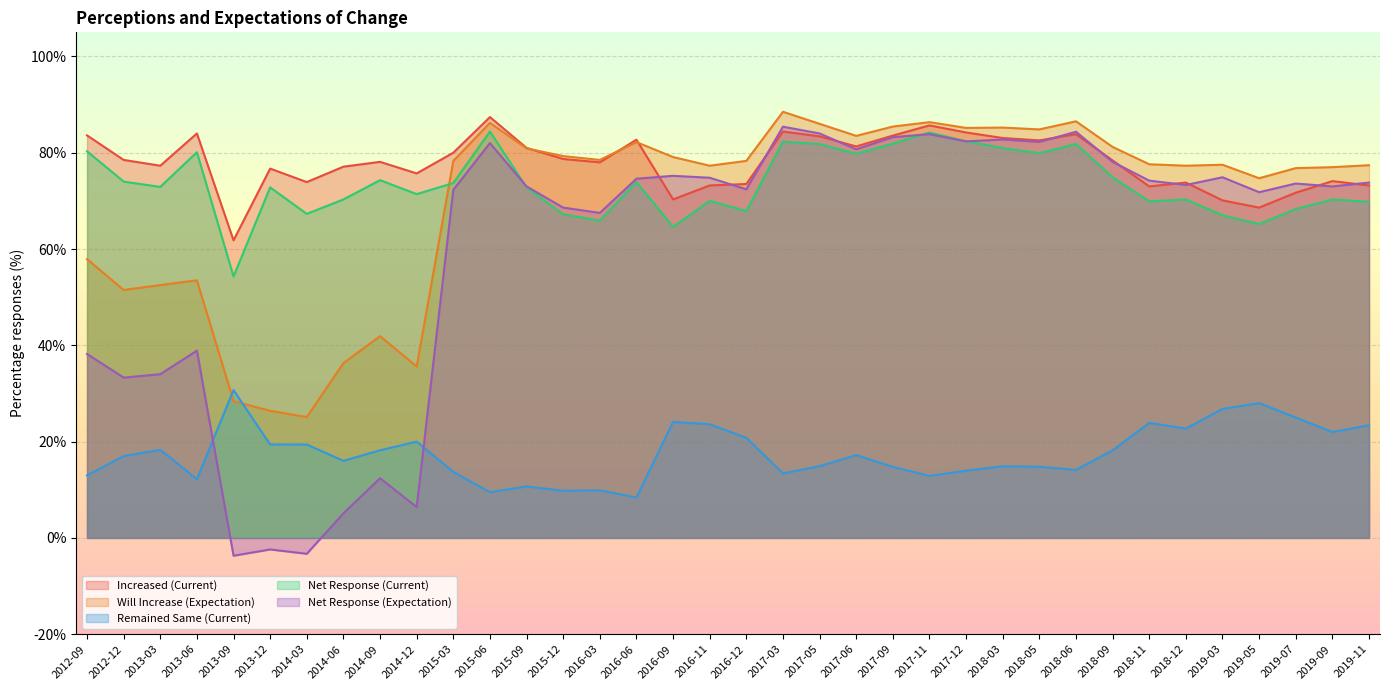

What is the spread (max minus min) of values at 2013-06?

71.8